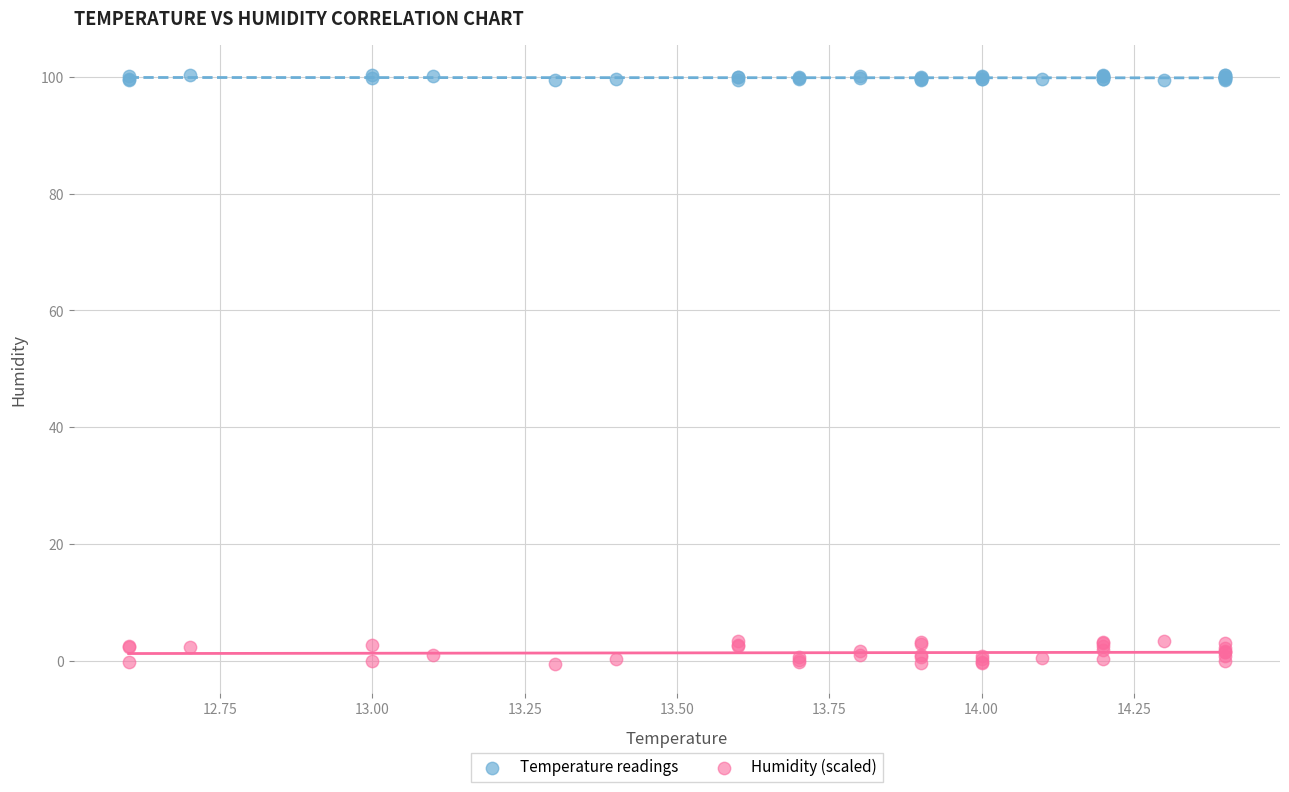

Which series reaches the minimum Y coordinate?

Humidity (scaled)